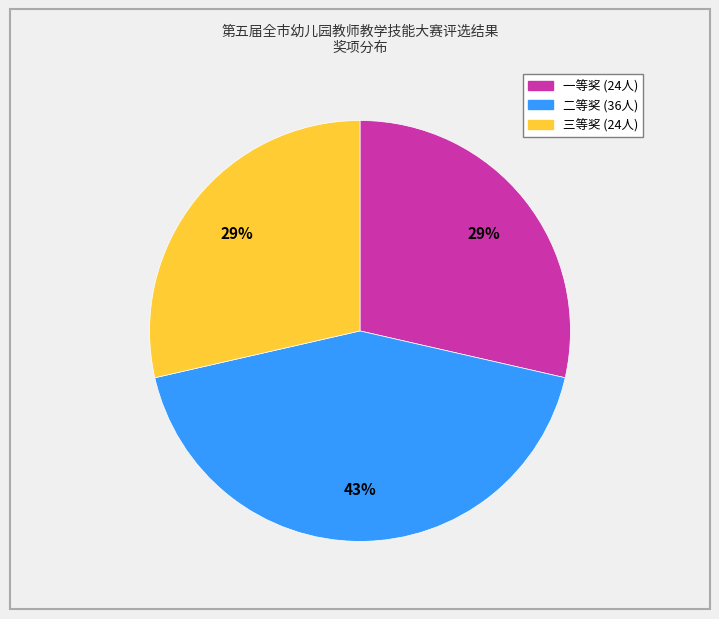

To the nearest percent, what portion does 一等奖 represent?

29%